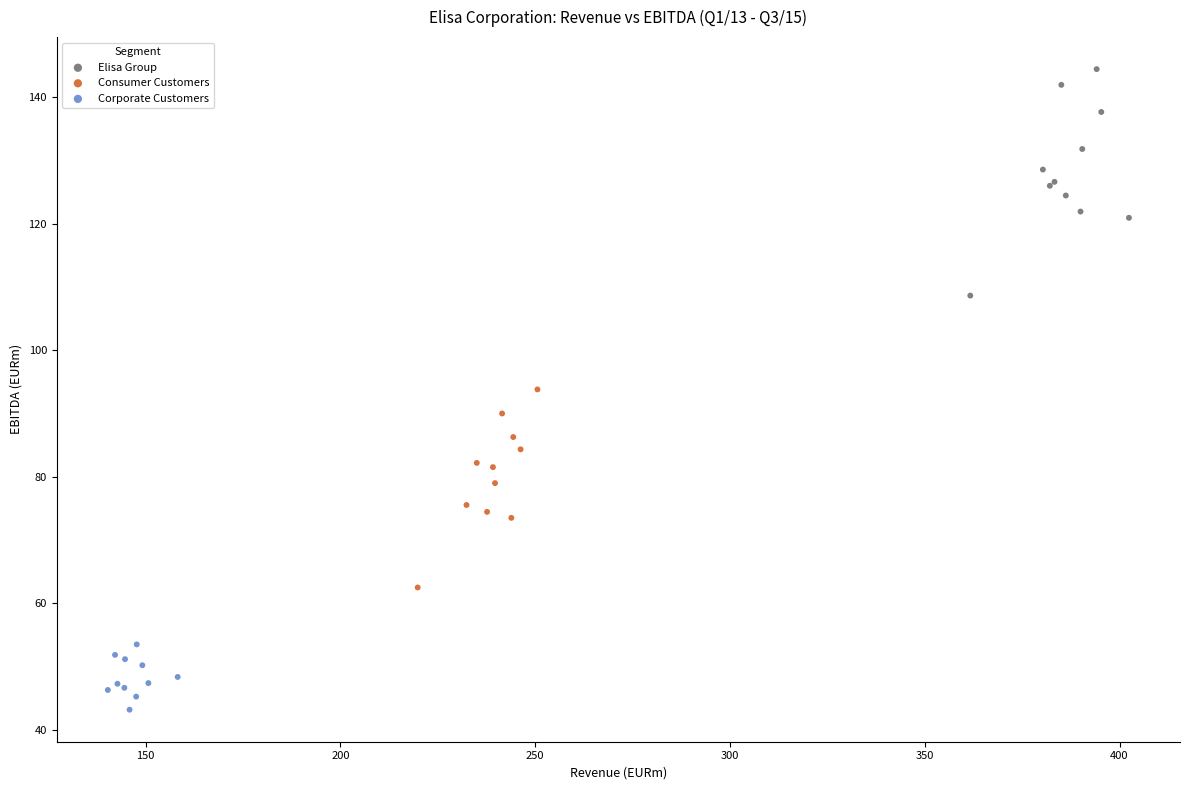

Which series reaches the maximum Y coordinate?

Elisa Group